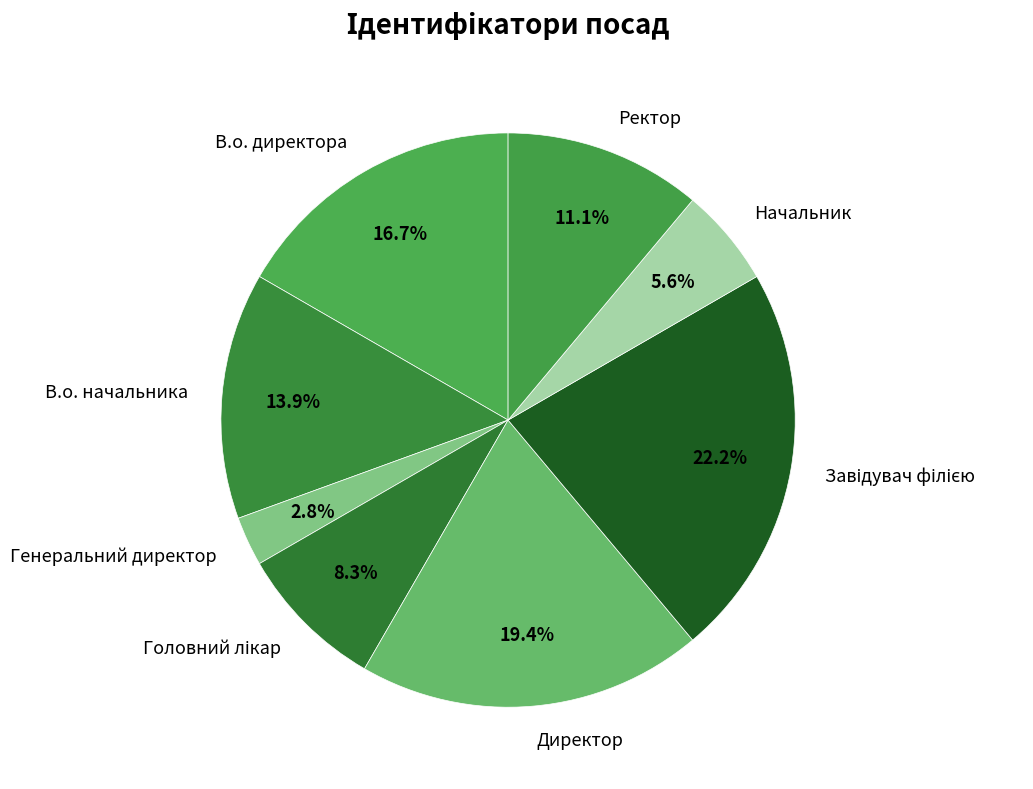

What portion of the pie excludes В.о. директора?

83.3%